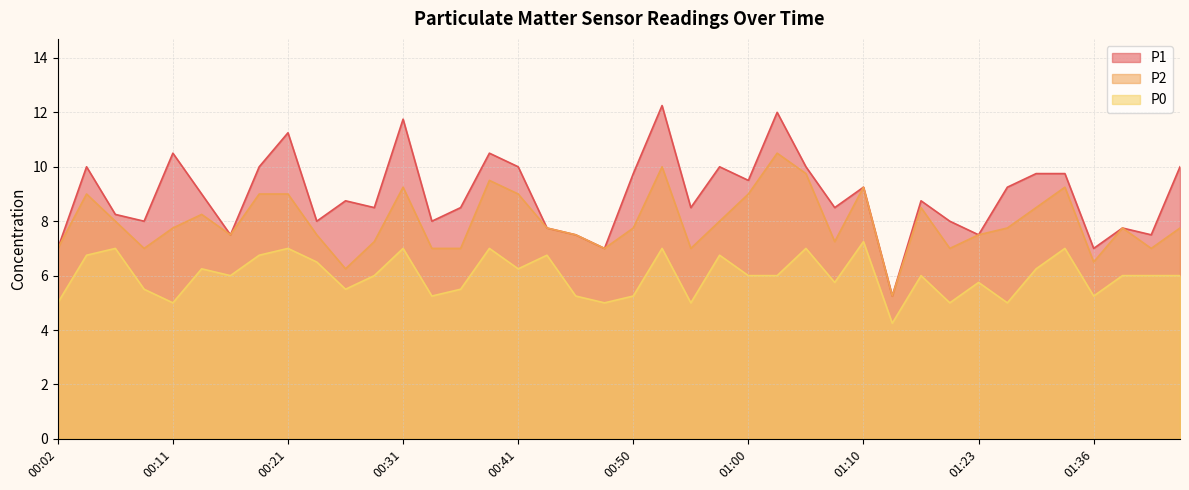

Where is the first local maximum for P1?

00:04